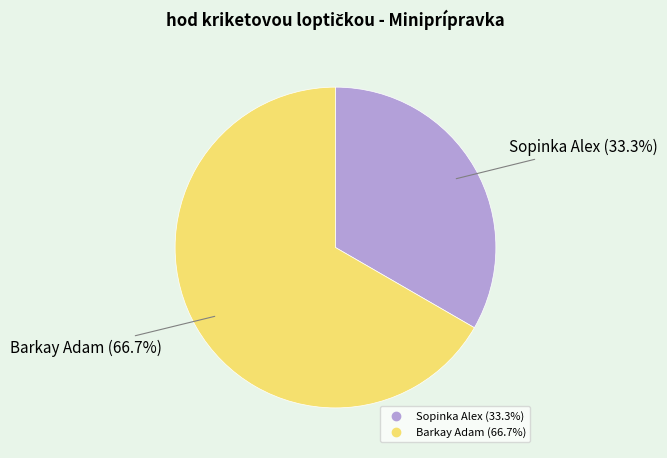

Rank the categories by value from highest to lowest.

Barkay Adam, Sopinka Alex